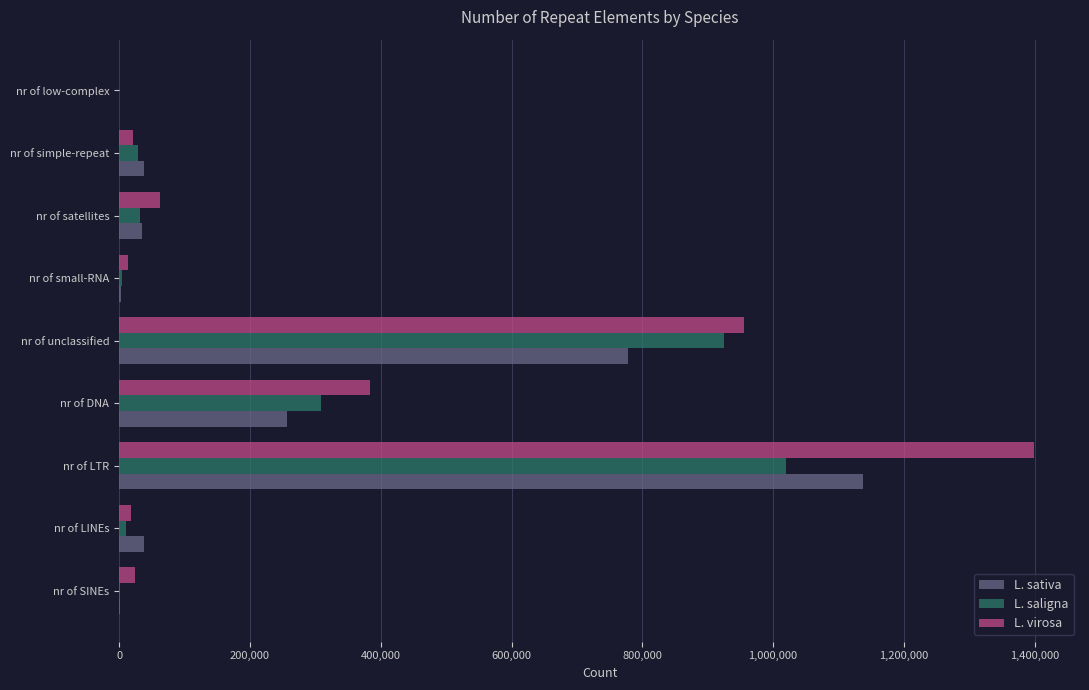

Where is L. virosa nearest to the value 699725?

nr of unclassified